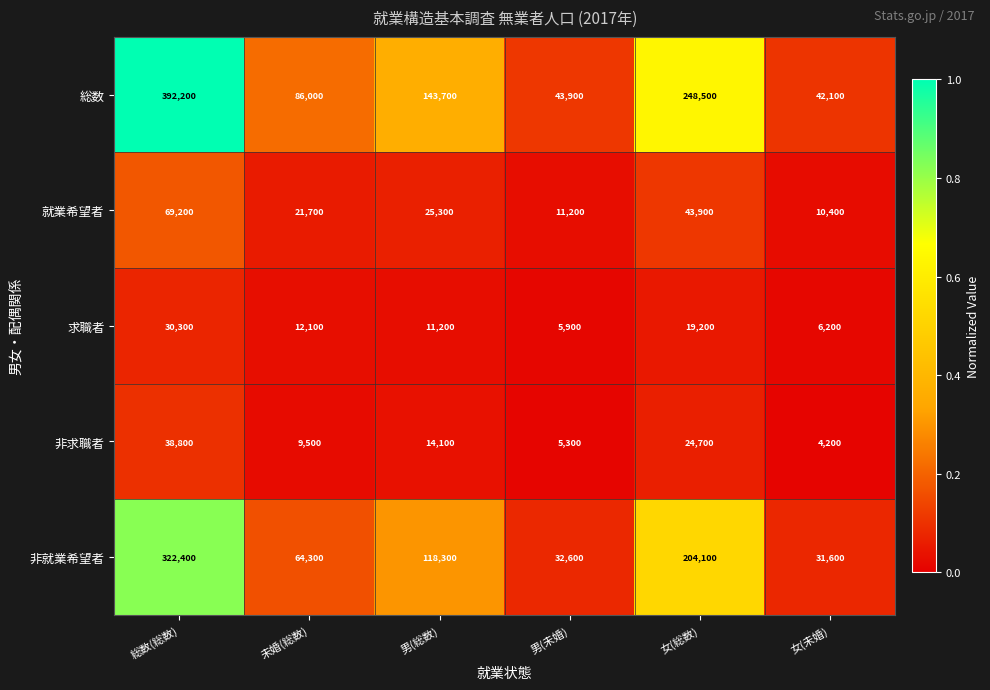

Is the value of 非求職者 at 男(未婚) greater than the value of 求職者 at 男(総数)?

No